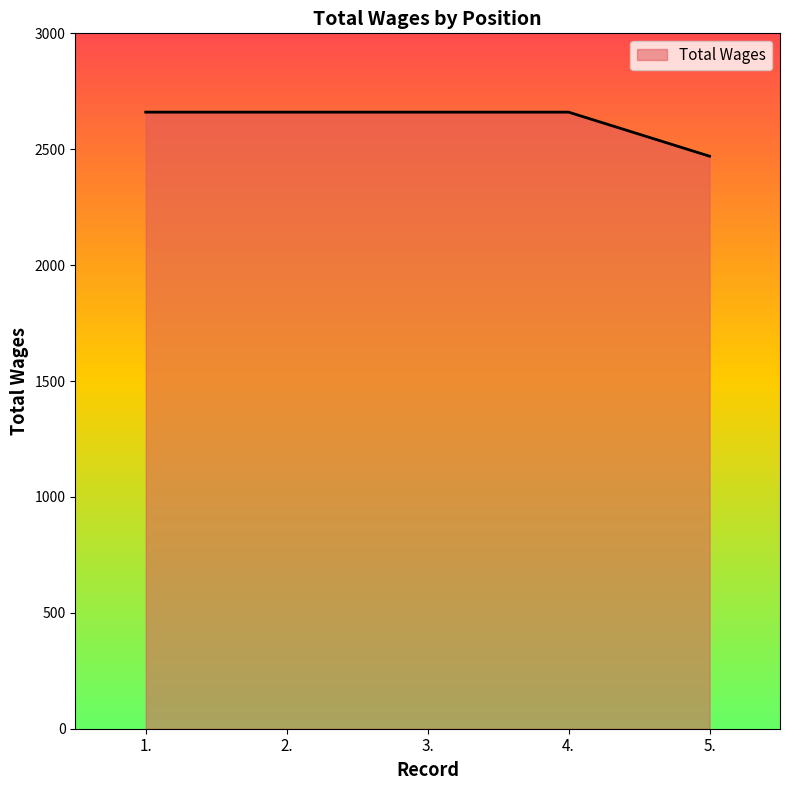

Reading left to right, list all the values displayed in this chart.

1.=2660	2.=2660	3.=2660	4.=2660	5.=2470